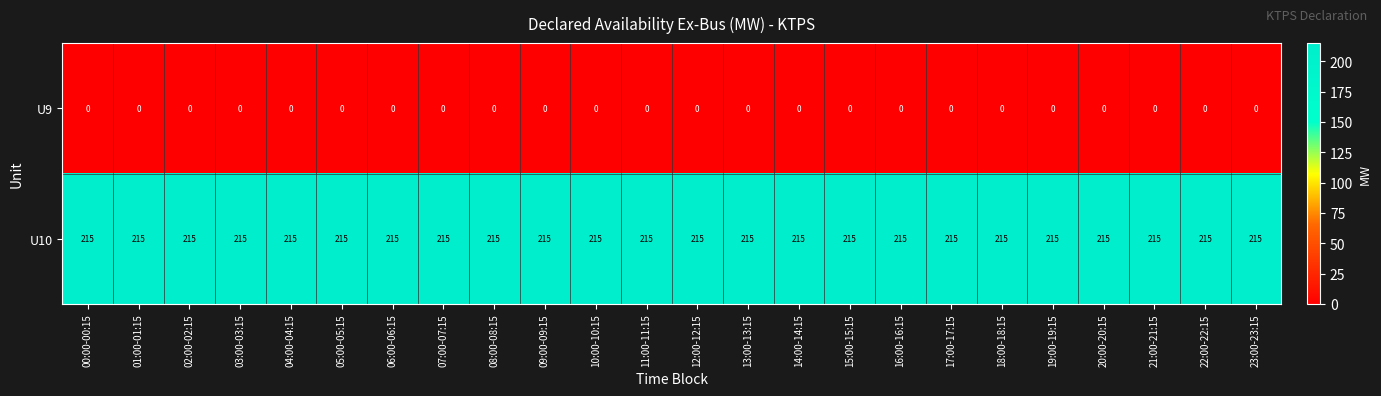

How many data points does each series have?

24